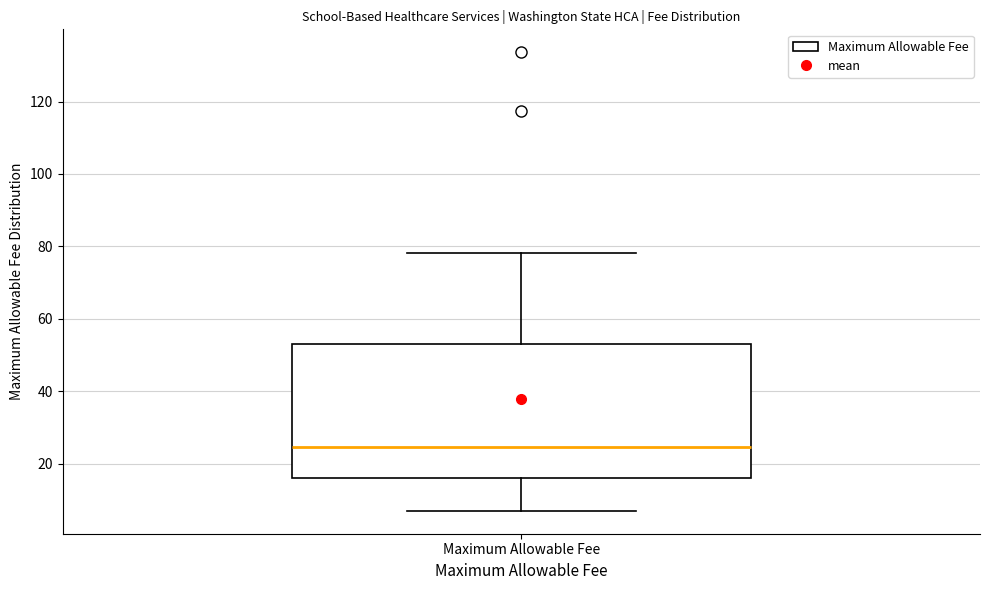

Read this box plot against the y-axis: the position of the median line, the range covered by the box, and the ends of both whiskers. The values are not printed on the chart, so give them approximately, as read against the axis.

median 24, box 16 to 54, whiskers 6 to 78